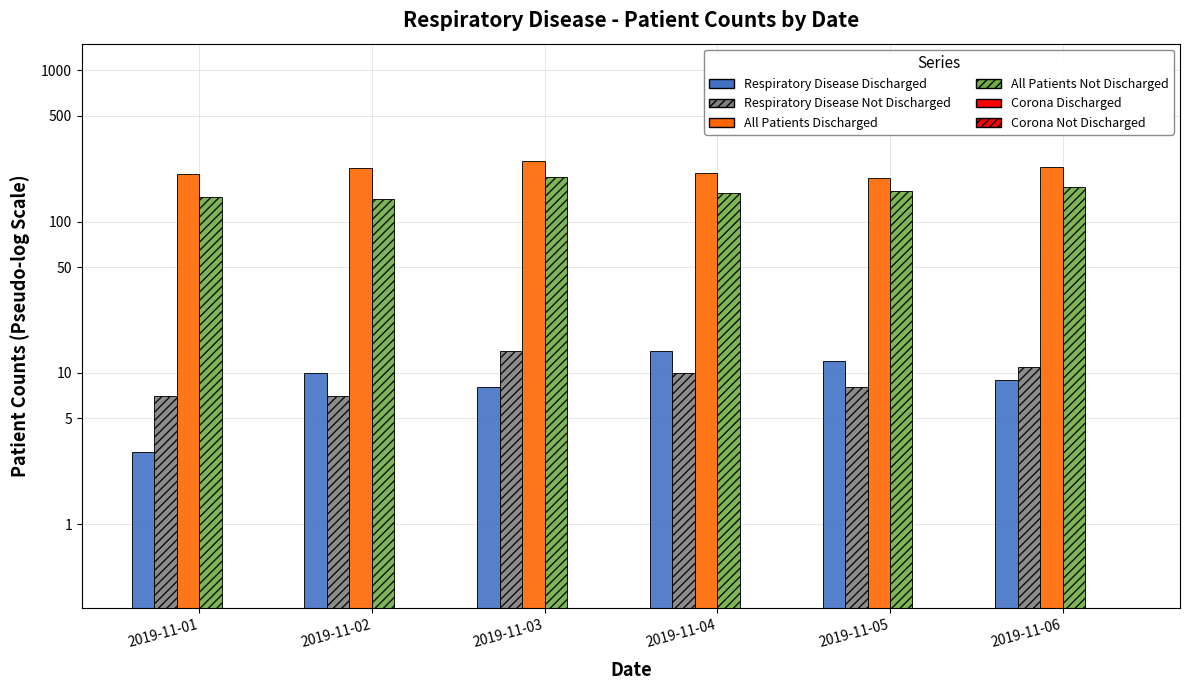

What is the lowest value of the All Patients Discharged series?

195.0